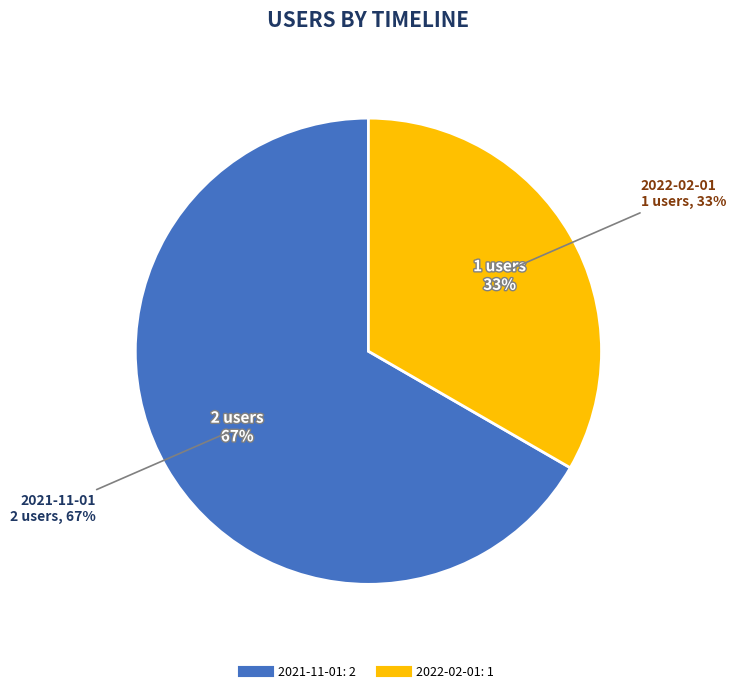

Which category has the biggest portion of the pie?

2021-11-01